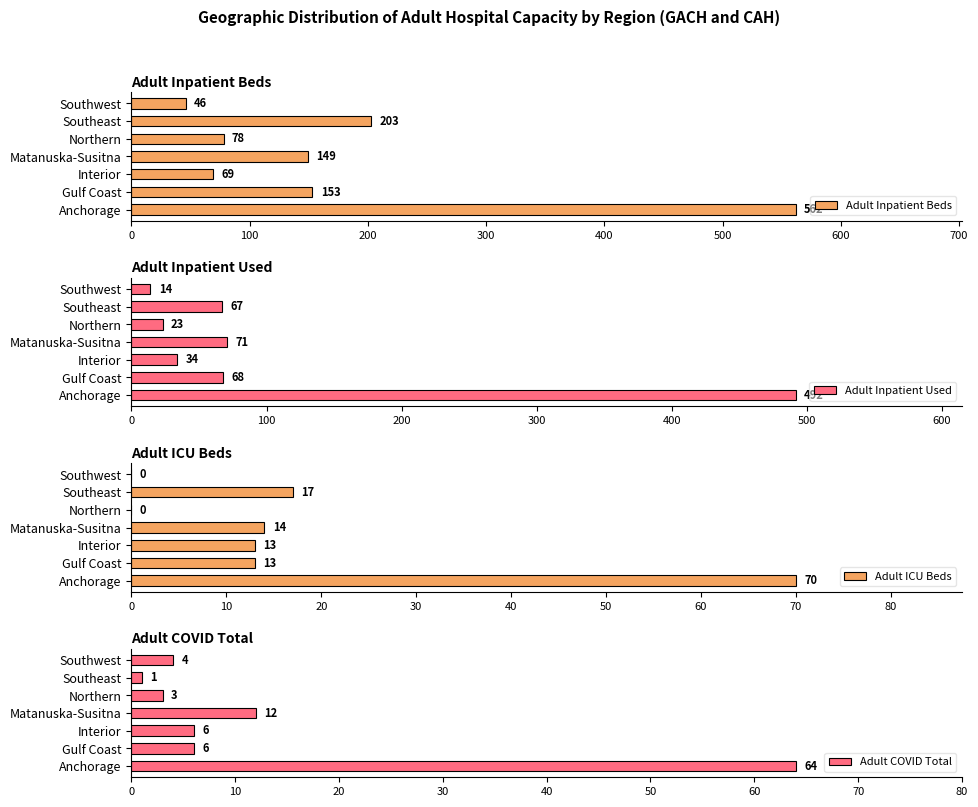

What are all the series names shown in the legend?

Adult Inpatient Beds, Adult Inpatient Used, Adult ICU Beds, Adult COVID Total